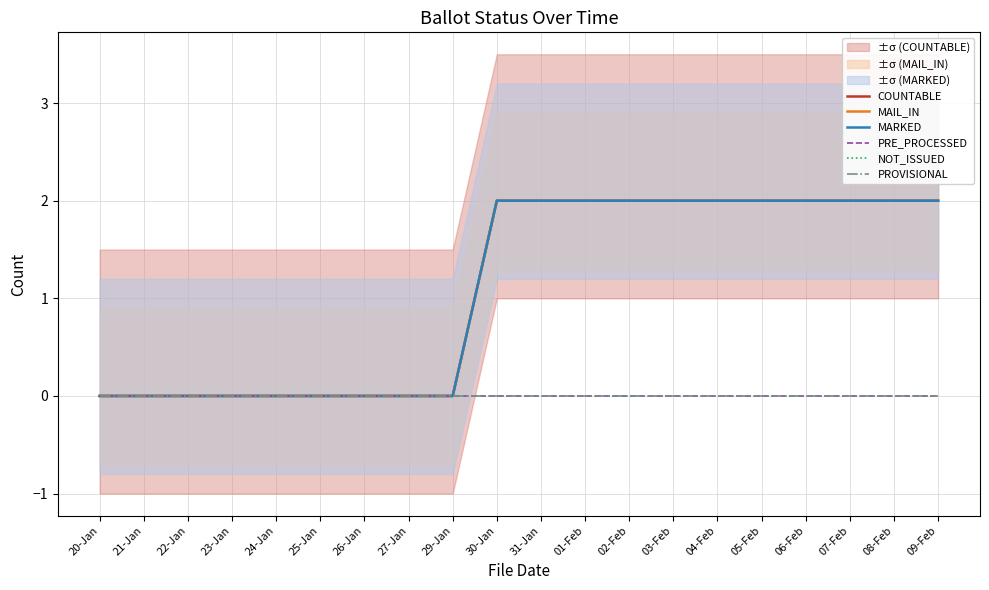

What is the label of the 5th point from the left?

24-Jan